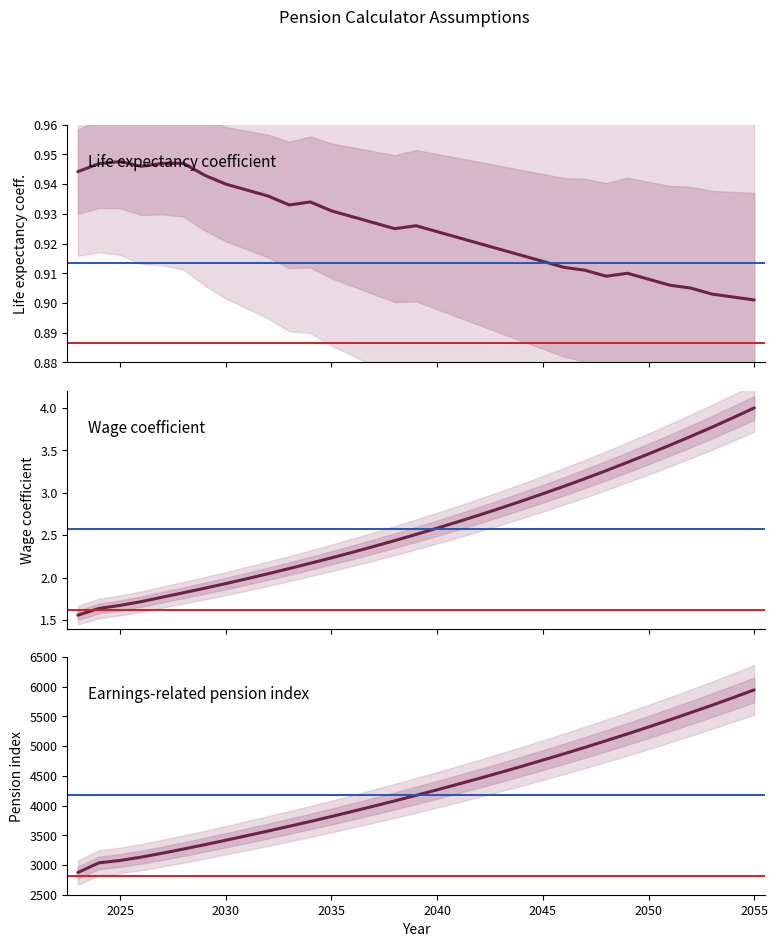

Reading left to right, extract all data points from this chart.

Life expectancy coefficient: 0.9	0.9	0.9	0.9	0.9	0.9	0.9	0.9	0.9	0.9	0.9	0.9	0.9	0.9	0.9	0.9	0.9	0.9	0.9	0.9	0.9	0.9	0.9	0.9	0.9	0.9	0.9	0.9	0.9	0.9	0.9	0.9	0.9
Wage coefficient: 1.6	1.6	1.7	1.7	1.8	1.8	1.9	1.9	2.0	2.0	2.1	2.2	2.2	2.3	2.4	2.4	2.5	2.6	2.7	2.7	2.8	2.9	3.0	3.1	3.2	3.3	3.4	3.5	3.6	3.7	3.8	3.9	4.0
Earnings-related pension index: 2874.0	3037.0	3077.0	3133.0	3199.0	3269.0	3342.0	3417.0	3494.0	3572.0	3652.0	3733.0	3817.0	3903.0	3991.0	4080.0	4172.0	4266.0	4362.0	4459.0	4559.0	4661.0	4766.0	4872.0	4981.0	5093.0	5206.0	5323.0	5443.0	5565.0	5689.0	5817.0	5948.0